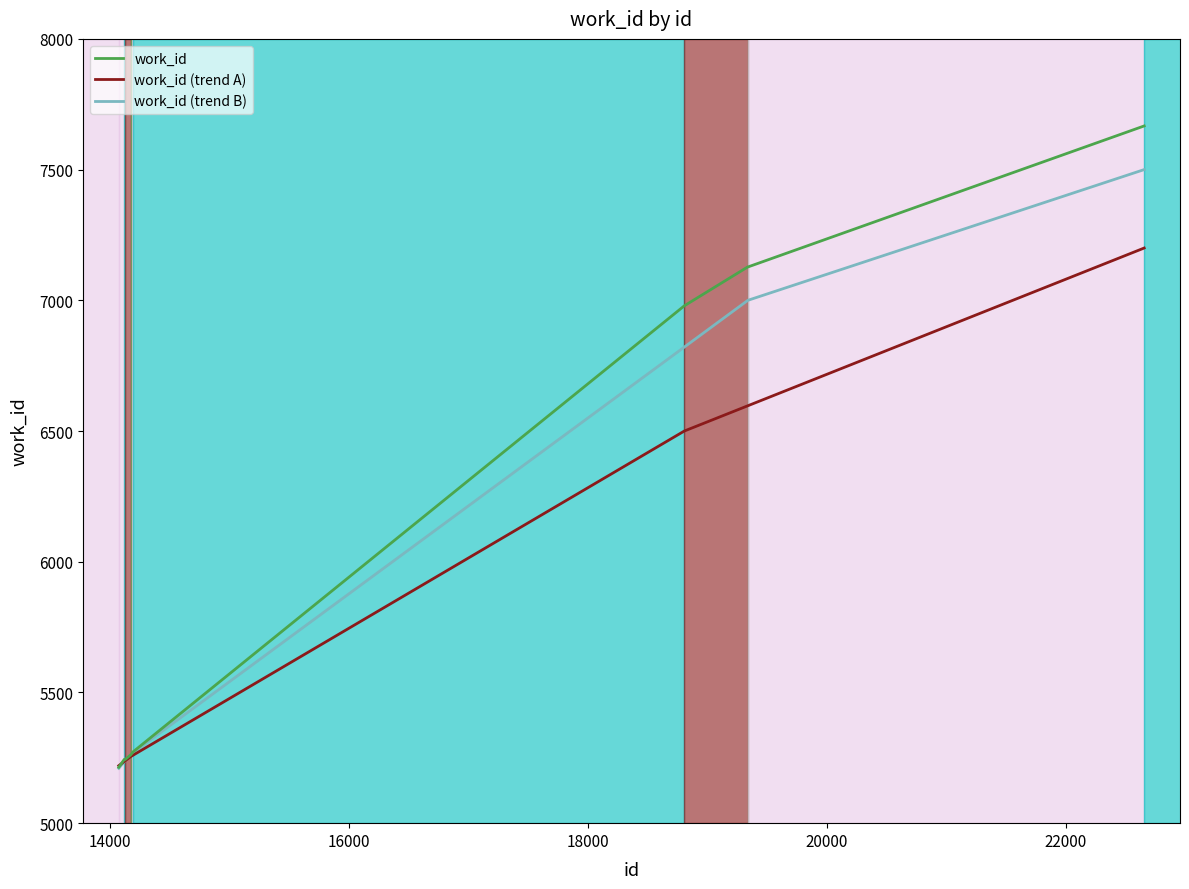

What is the highest value of the work_id (trend A) series?

7200.0